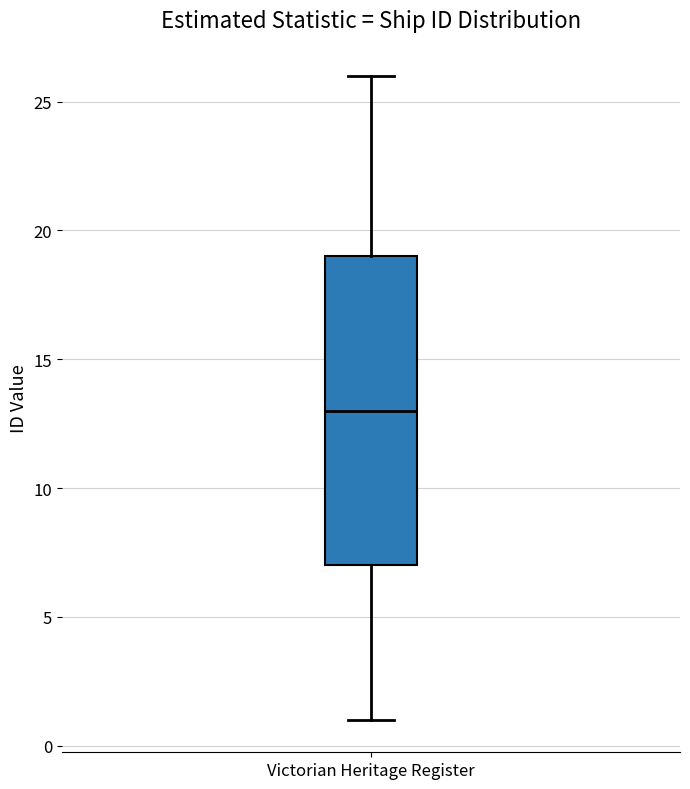

Read this box plot against the y-axis: the position of the median line, the range covered by the box, and the ends of both whiskers. The values are not printed on the chart, so give them approximately, as read against the axis.

median 13, box 7 to 19, whiskers 1 to 26